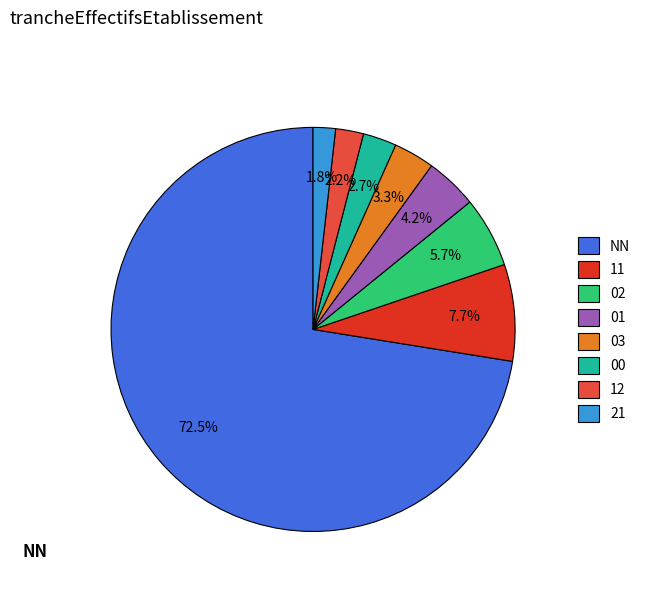

Does 21 represent more than half of the total?

No